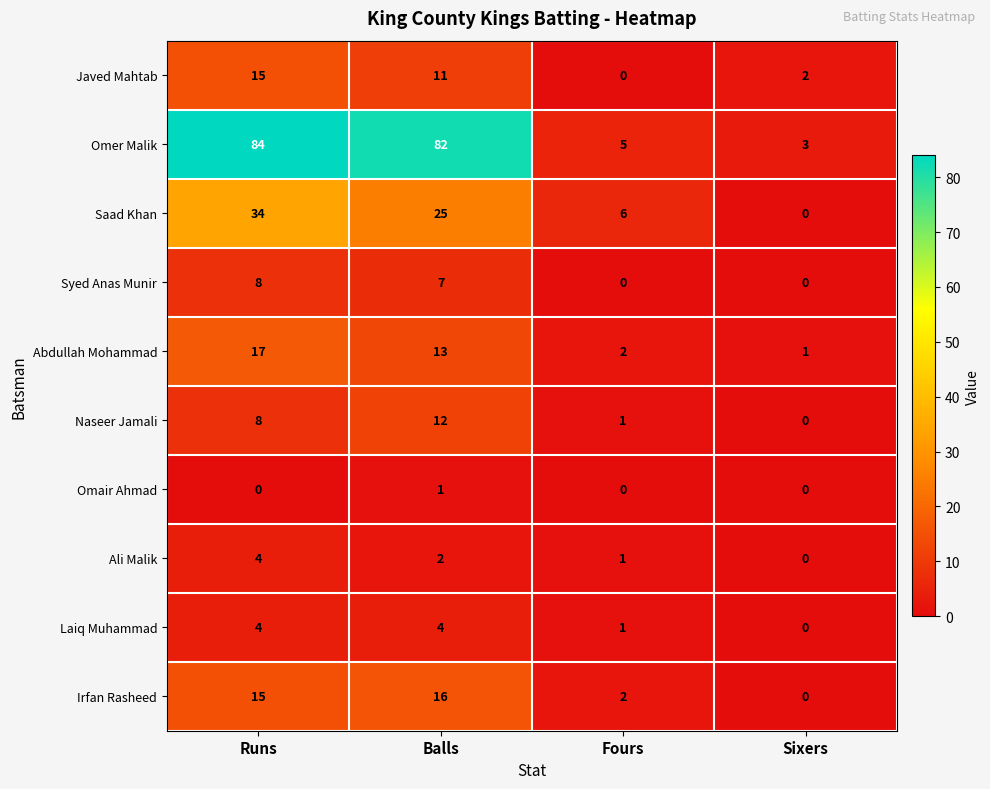

How many categories are shown in the chart?

4